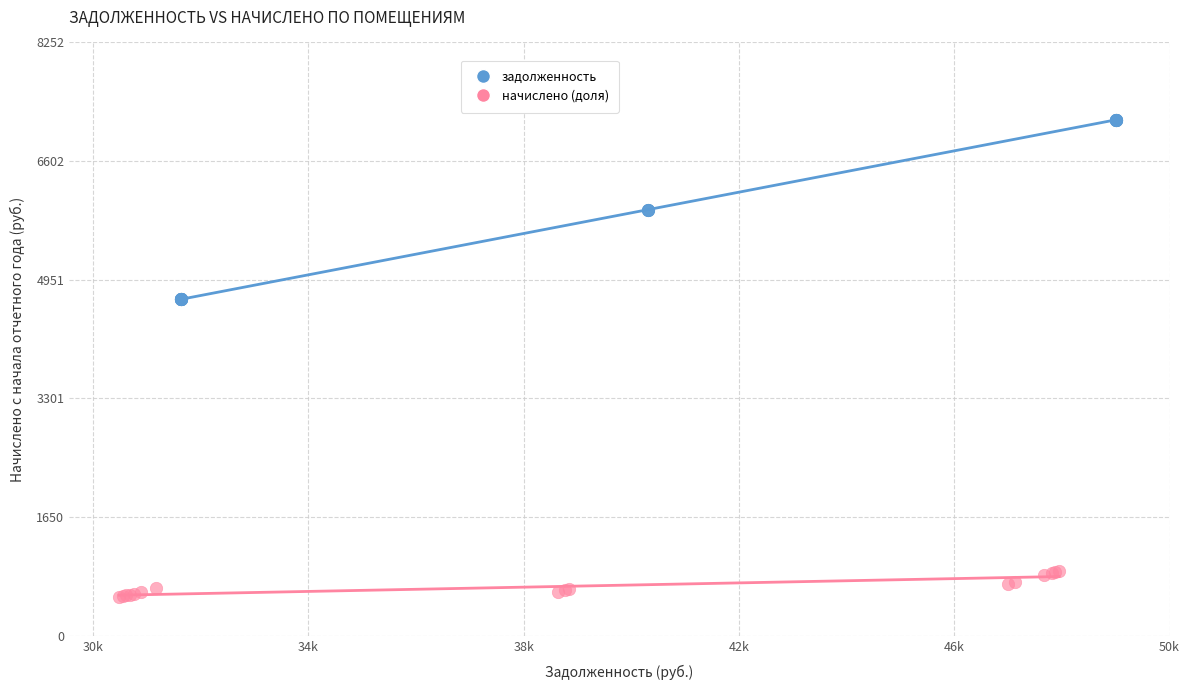

Which series has the widest spread of Y values?

задолженность